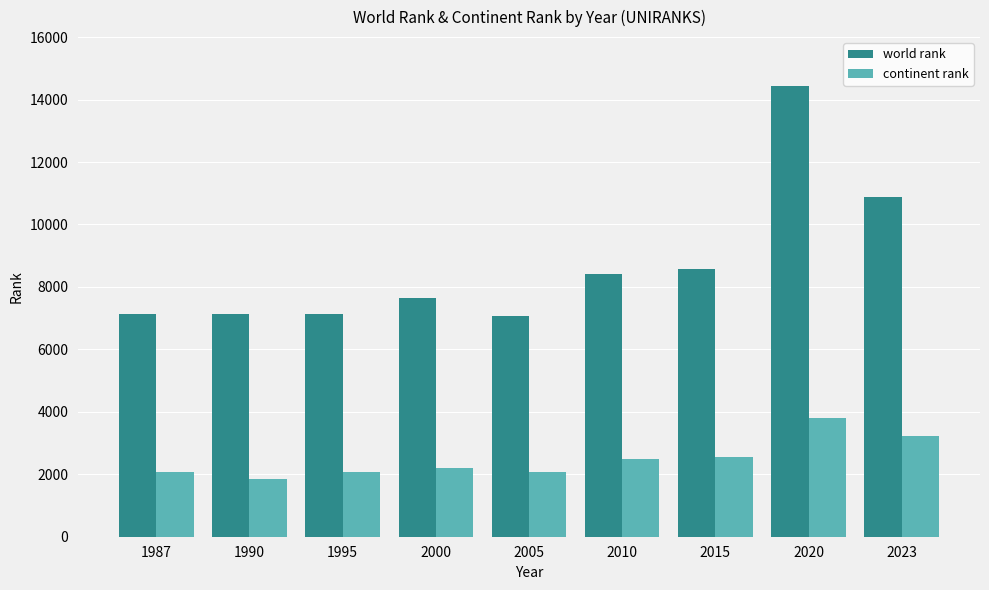

How many values in the world rank series are below 7635?

4